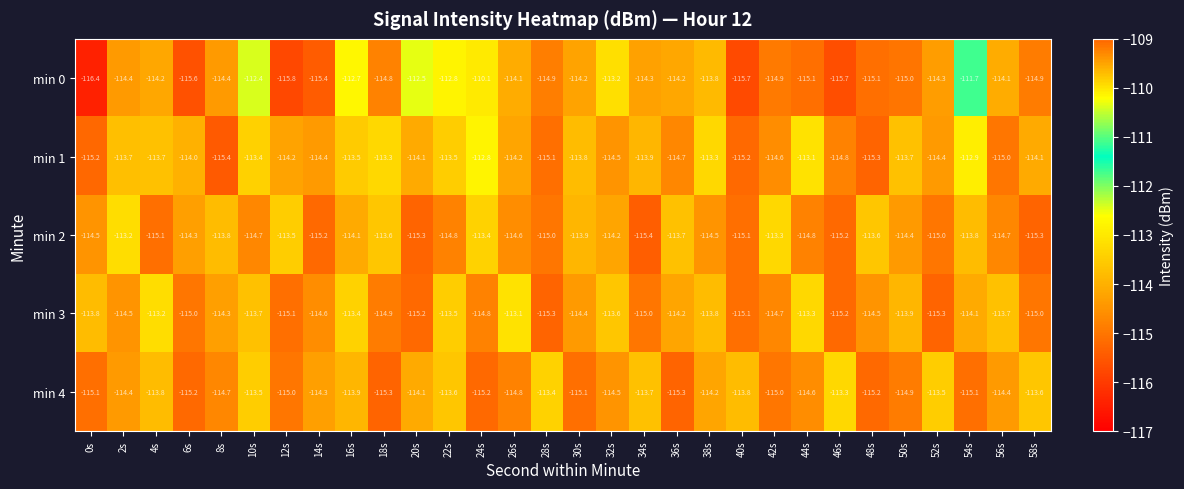

What is the spread (max minus min) of values at 12s?

2.3